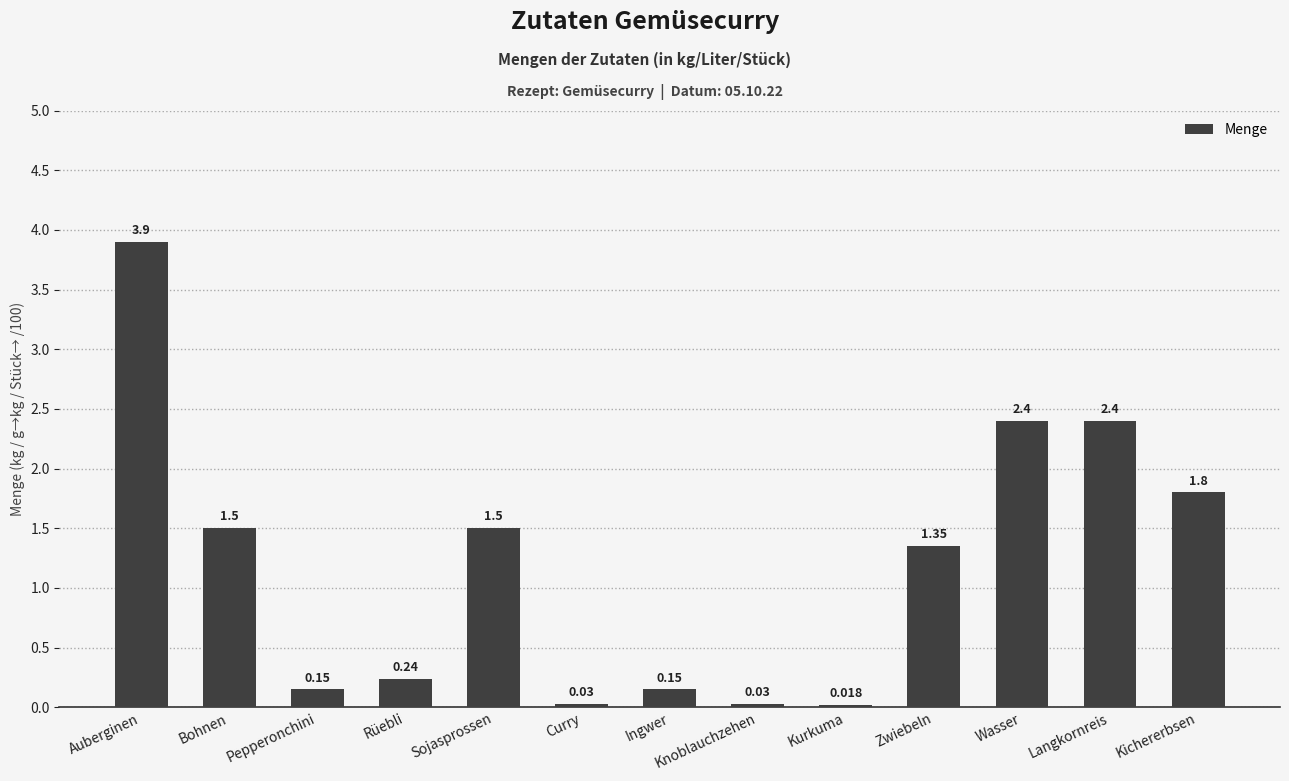

How many distinct data groups are displayed?

1